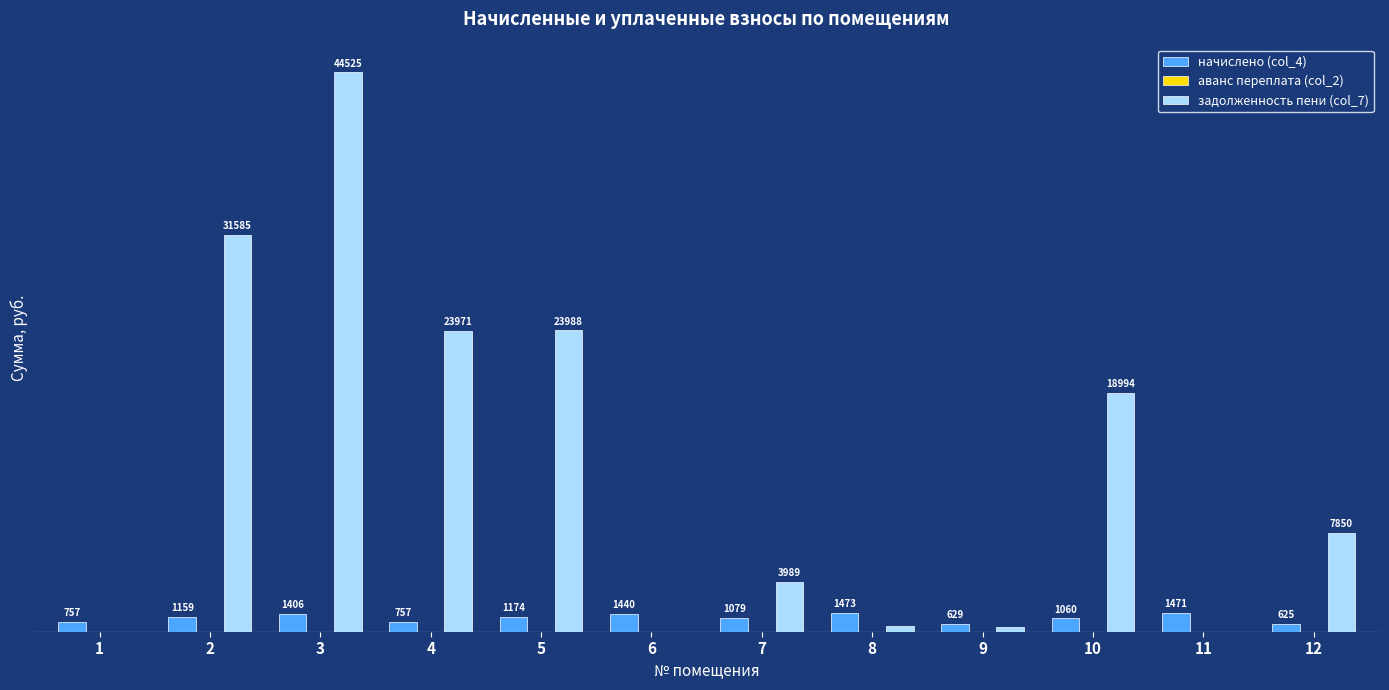

Between 4 and 11, which series saw the biggest shift?

задолженность пени (col_7)